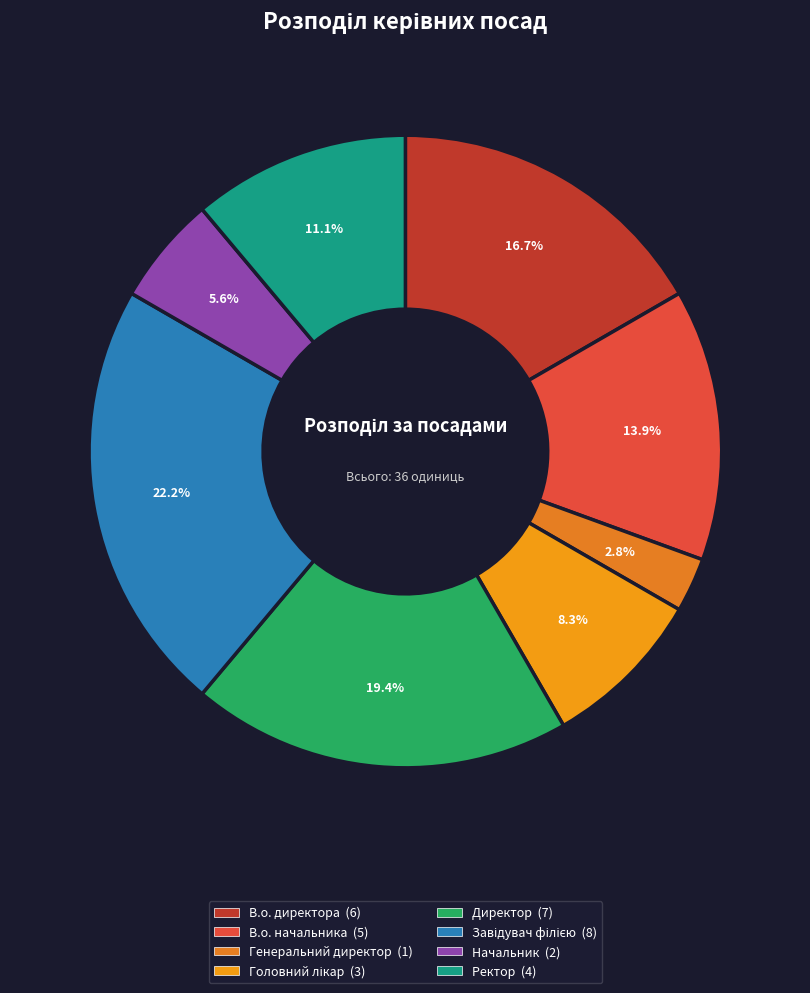

Count the number of slices in the pie.

8